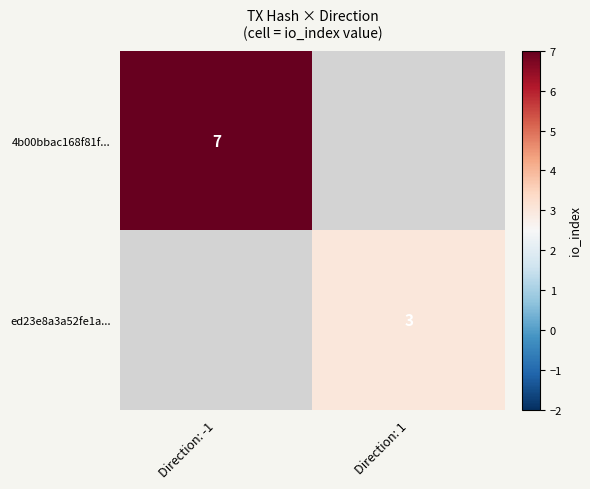

The value of ed23e8a3a52fe1a... at Direction: 1 is 3. True or false?

True